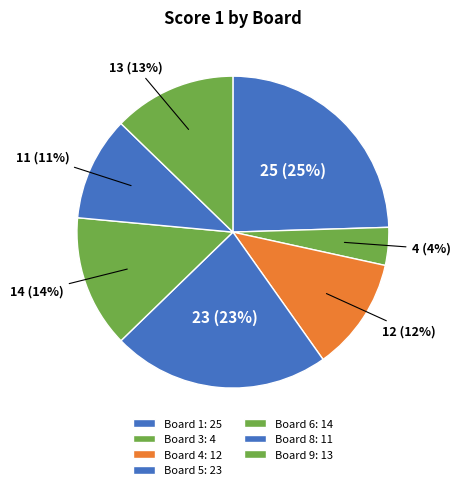

How many slices are in this pie chart?

7